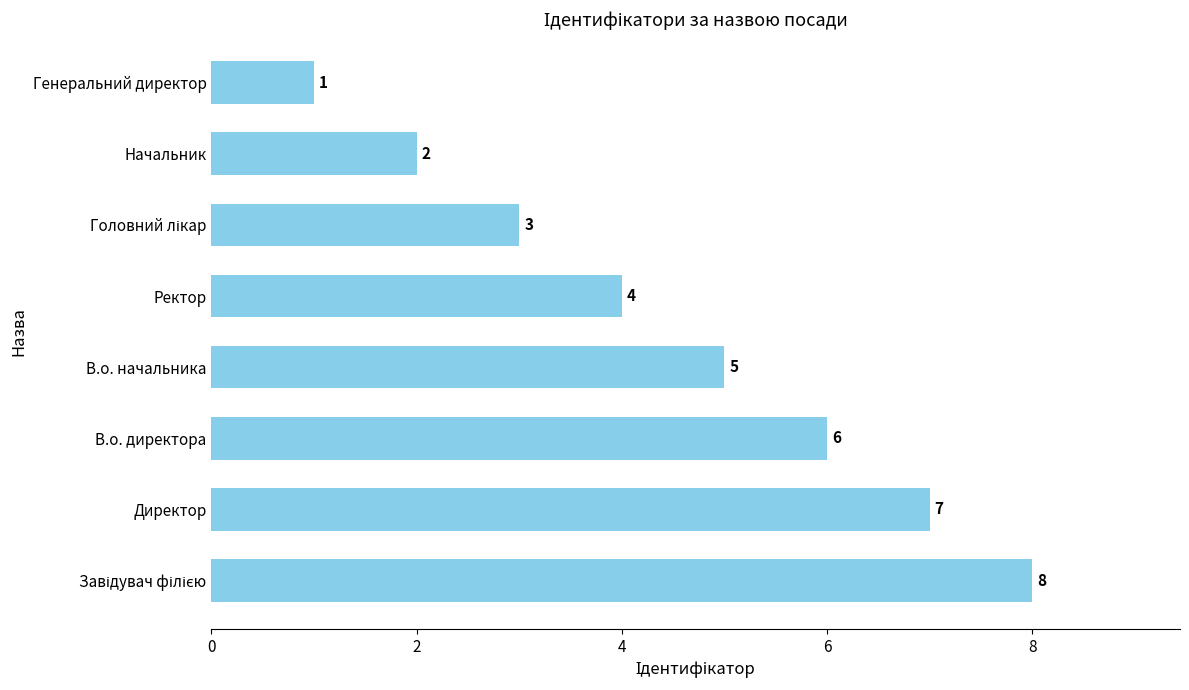

Reading bottom to top, extract all data points from this chart.

8	7	6	5	4	3	2	1